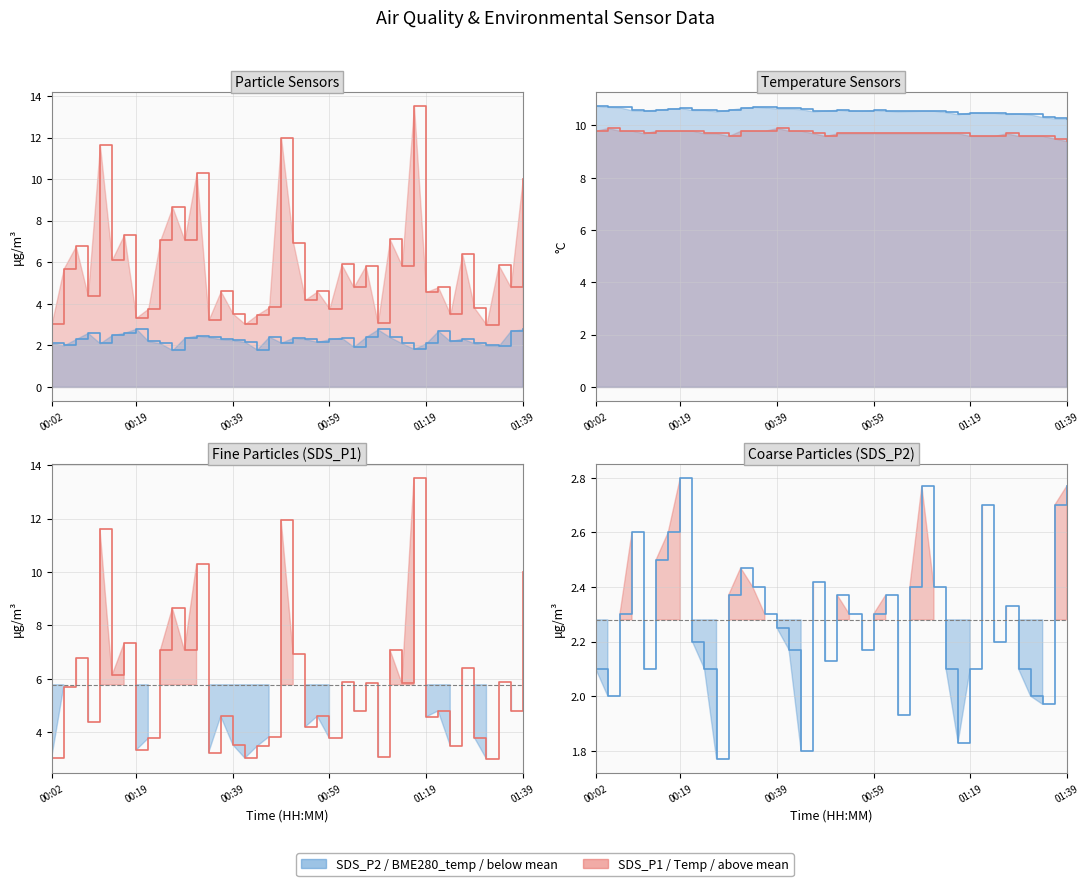

What is the value of the SDS_P2 point at the 15th from the left?

2.3